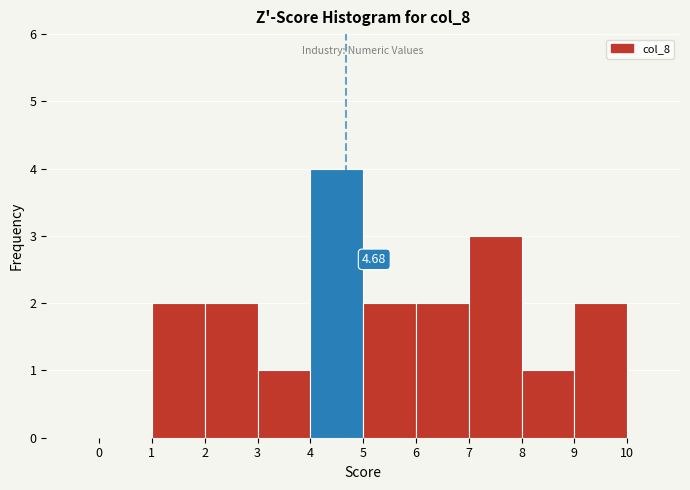

Over which range of the x-axis is the bar tallest?

4 to 5